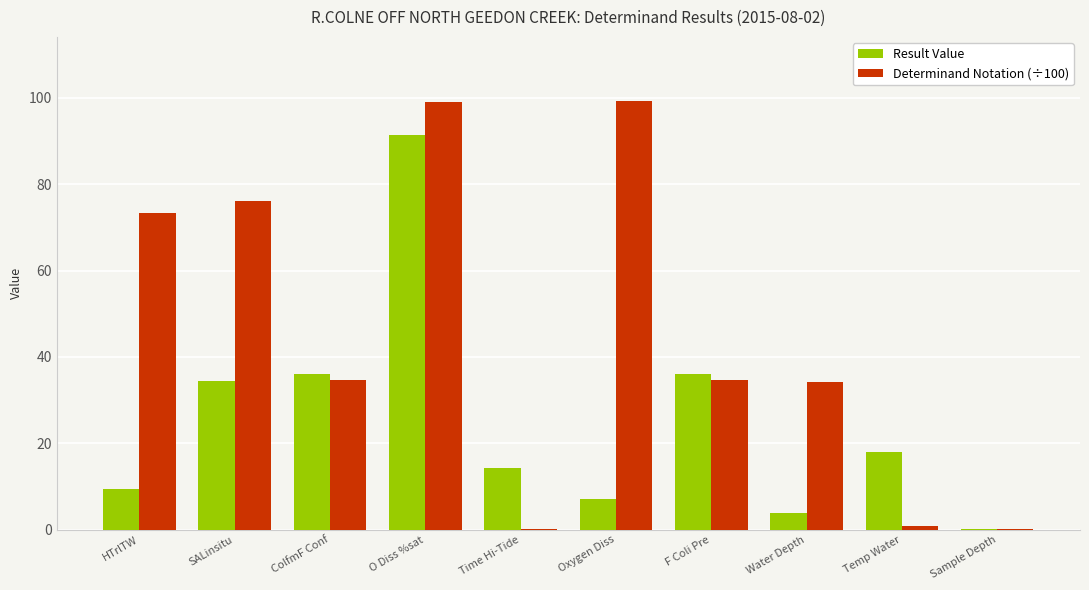

Which series changed the most between SALinsitu and O Diss %sat?

Result Value